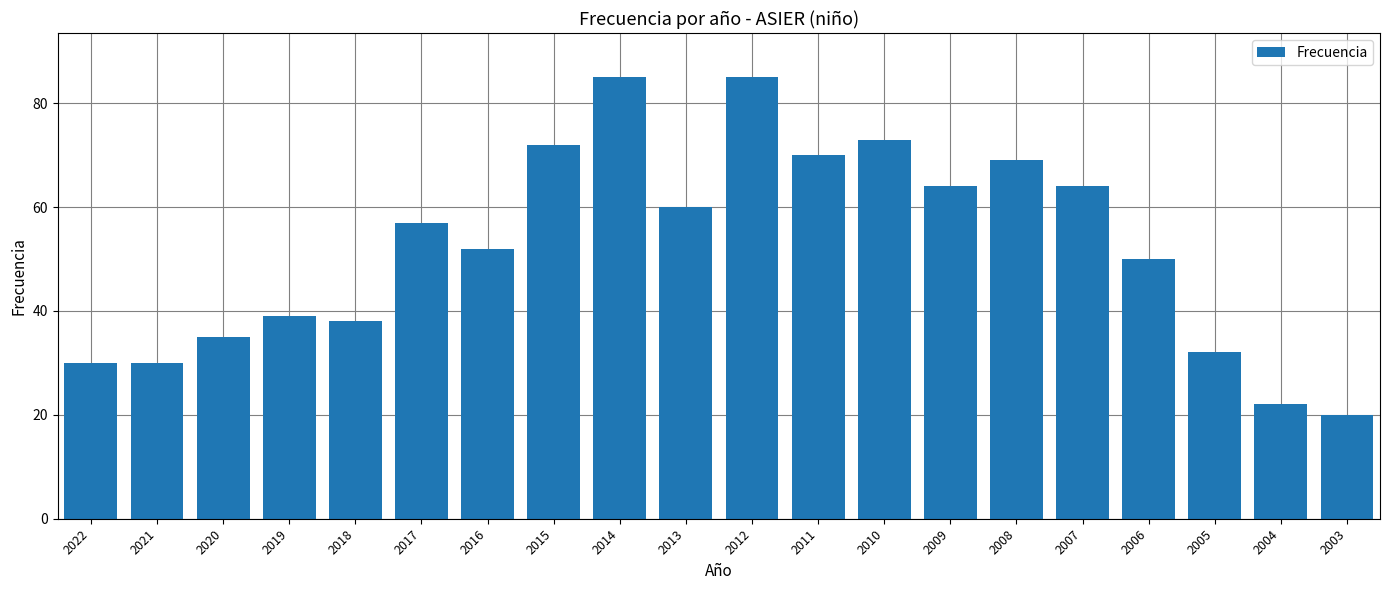

What is the difference between the maximum and minimum values?

65